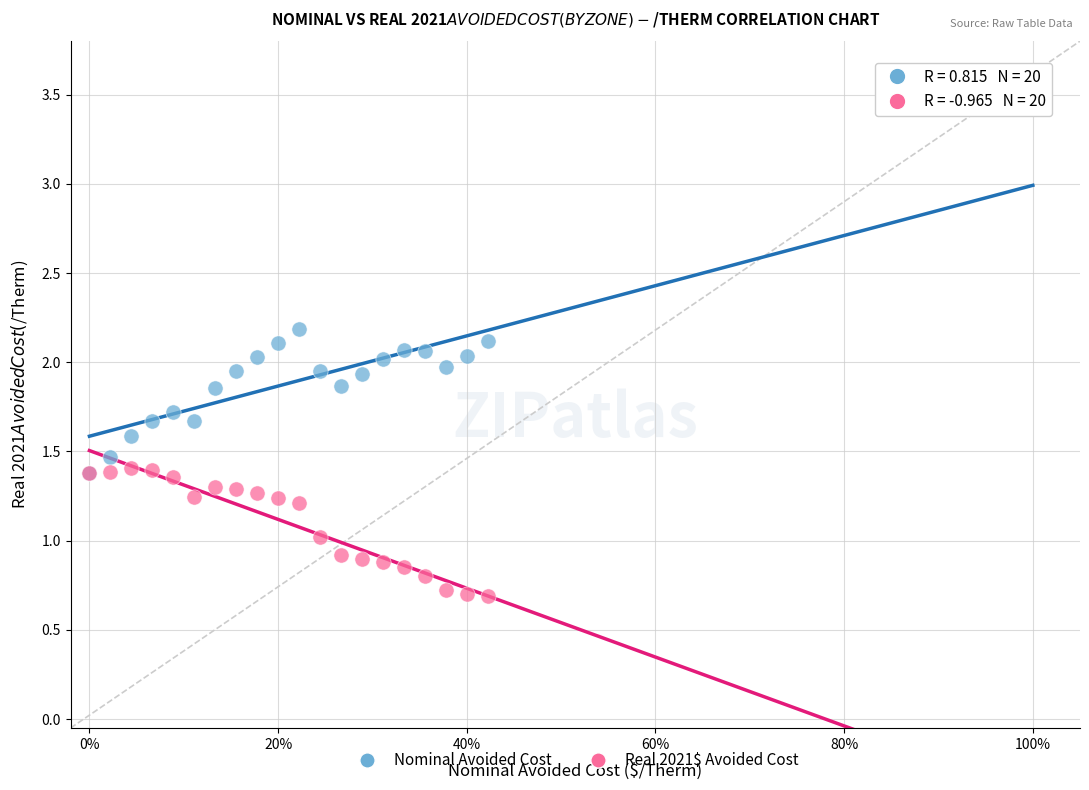

What are all the series names shown in the legend?

Nominal Avoided Cost, Real 2021$ Avoided Cost